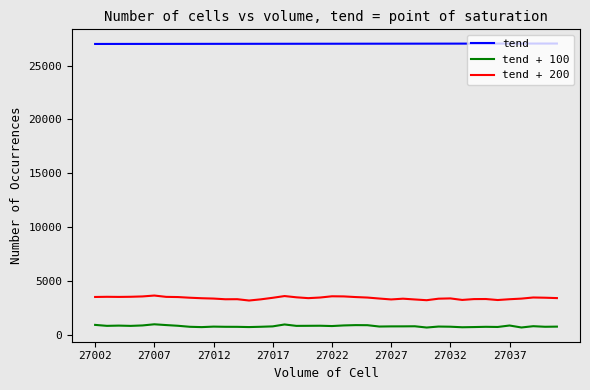

True or false: tend + 100 and tend cross at least once.

False